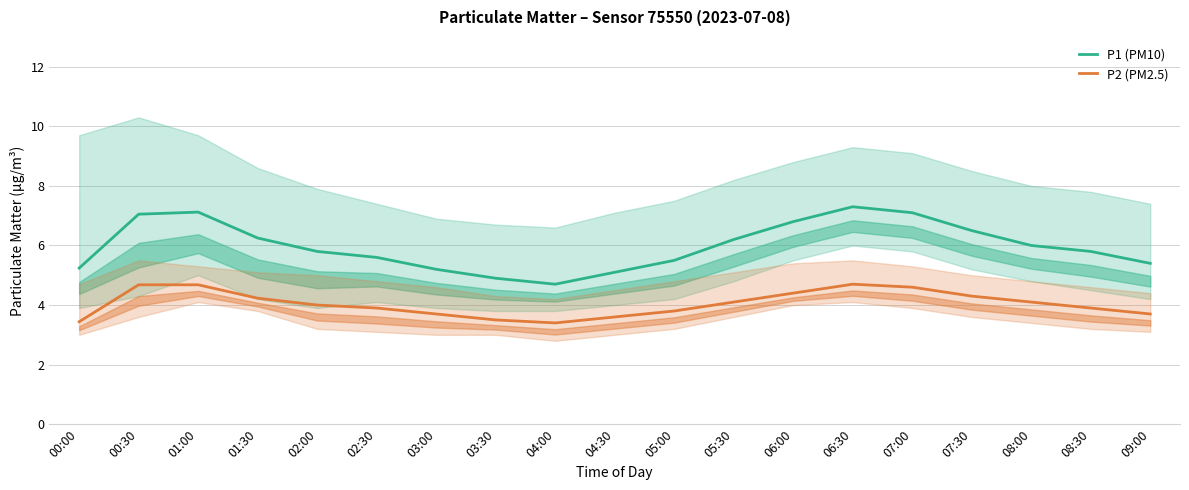

What are all the series names shown in the legend?

P1 (PM10), P2 (PM2.5)